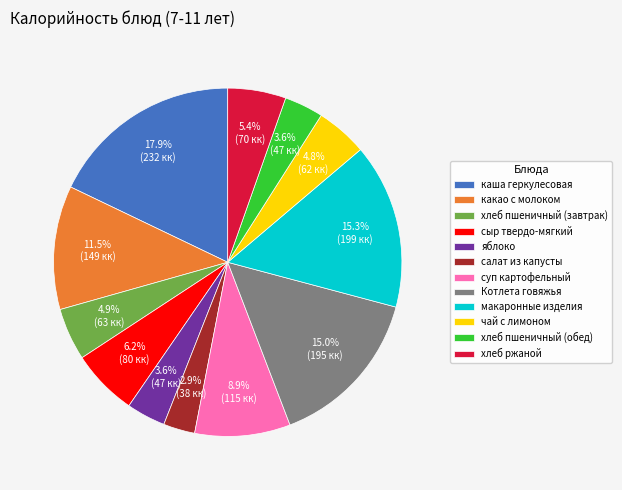

What is the smallest slice in the pie chart?

салат из капусты